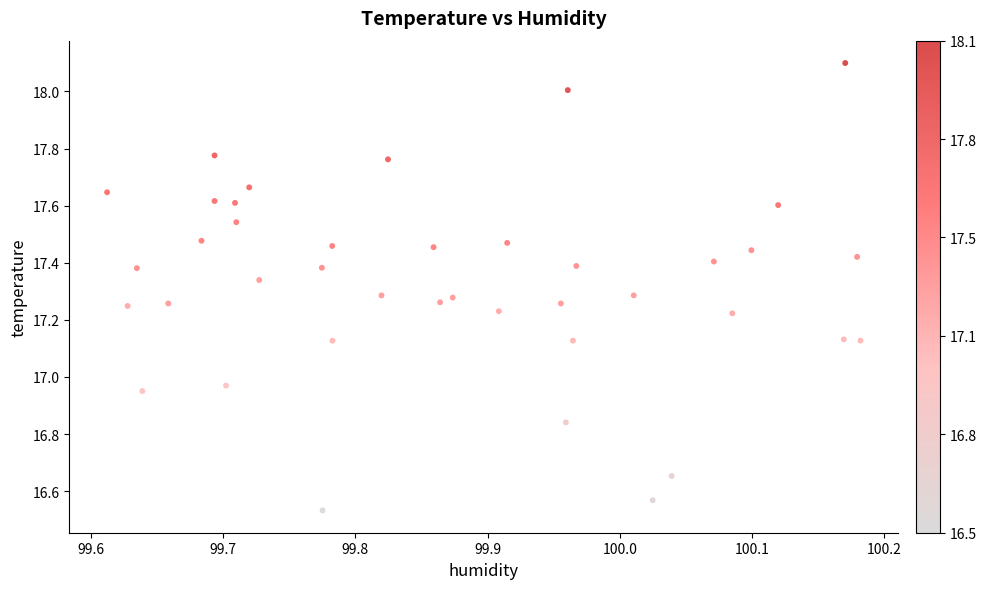

What is the range of X values (max minus min)?

0.6